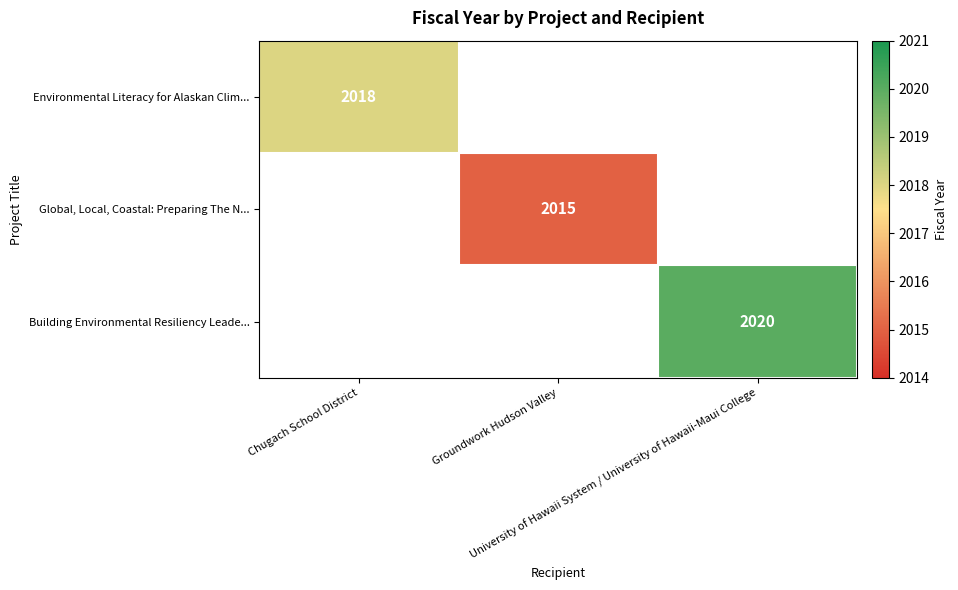

Is the value of Global, Local, Coastal: Preparing The N... at University of Hawaii System / University of Hawaii-Maui College greater than the value of Environmental Literacy for Alaskan Clim... at University of Hawaii System / University of Hawaii-Maui College?

No